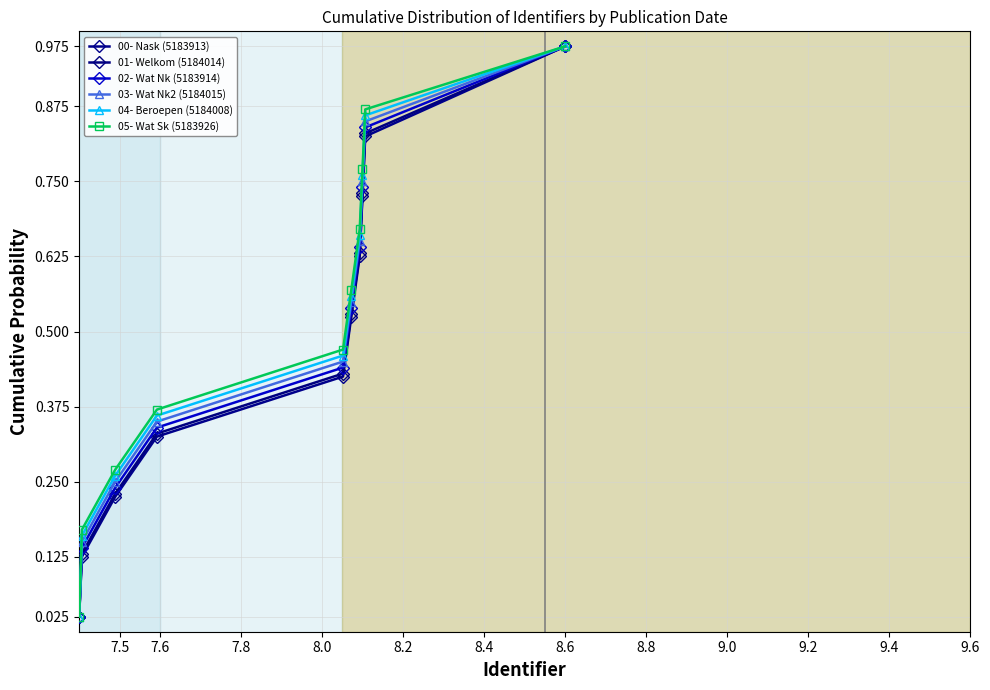

Which series has the largest total across all categories?

05- Wat Sk (5183926)